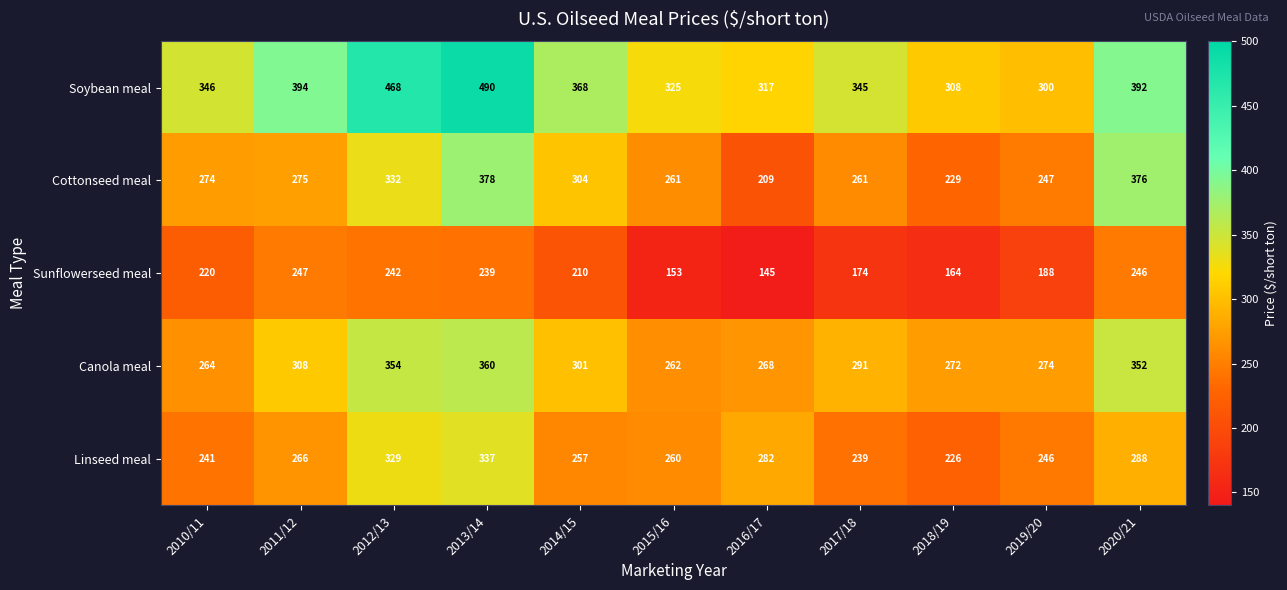

Where is Soybean meal nearest to the value 395?

2011/12